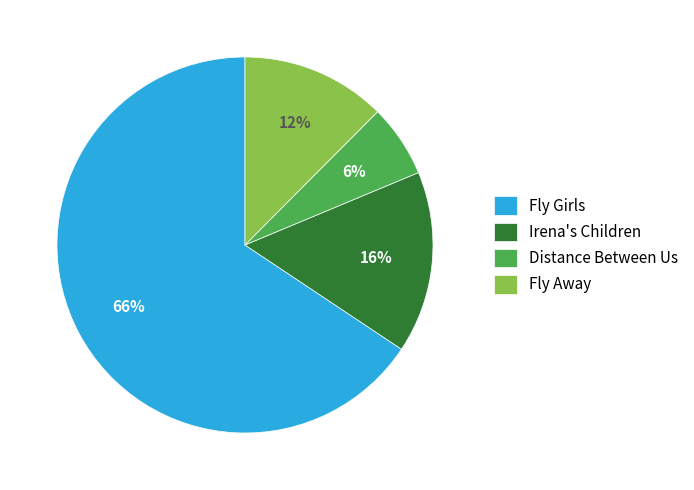

Do Distance Between Us and Fly Girls together represent more than half of the pie?

Yes